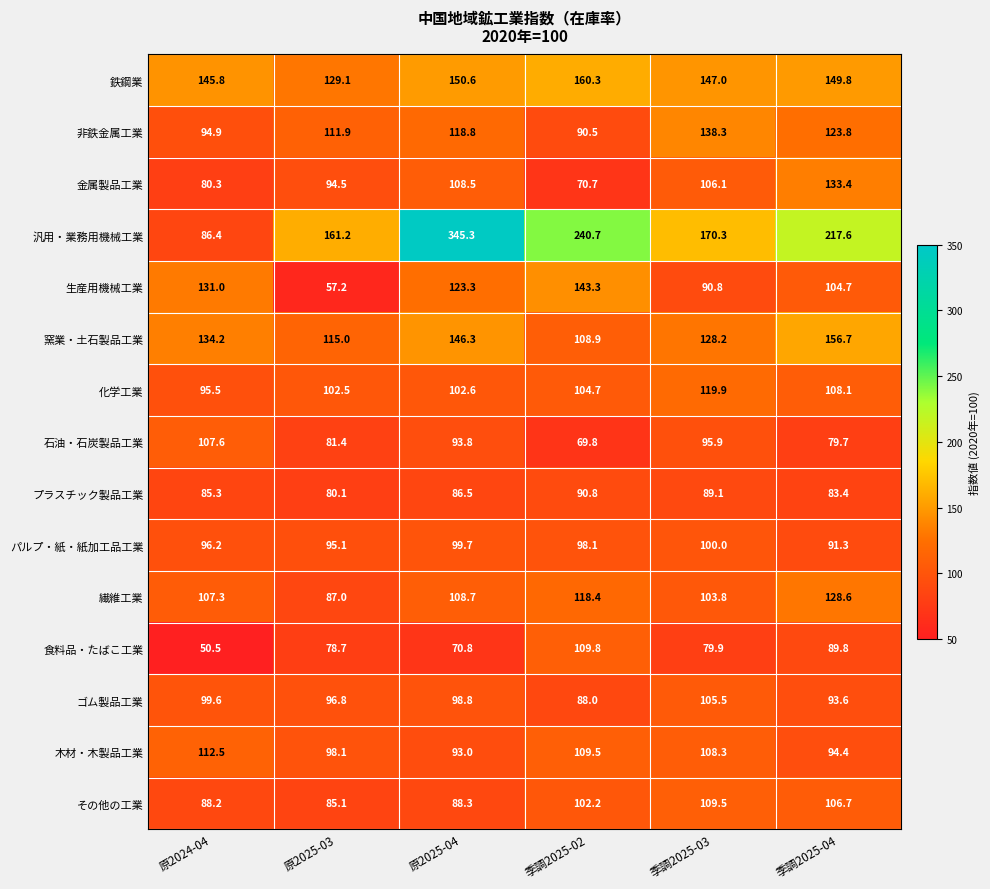

At which category is the sum across all series the highest?

原2025-04